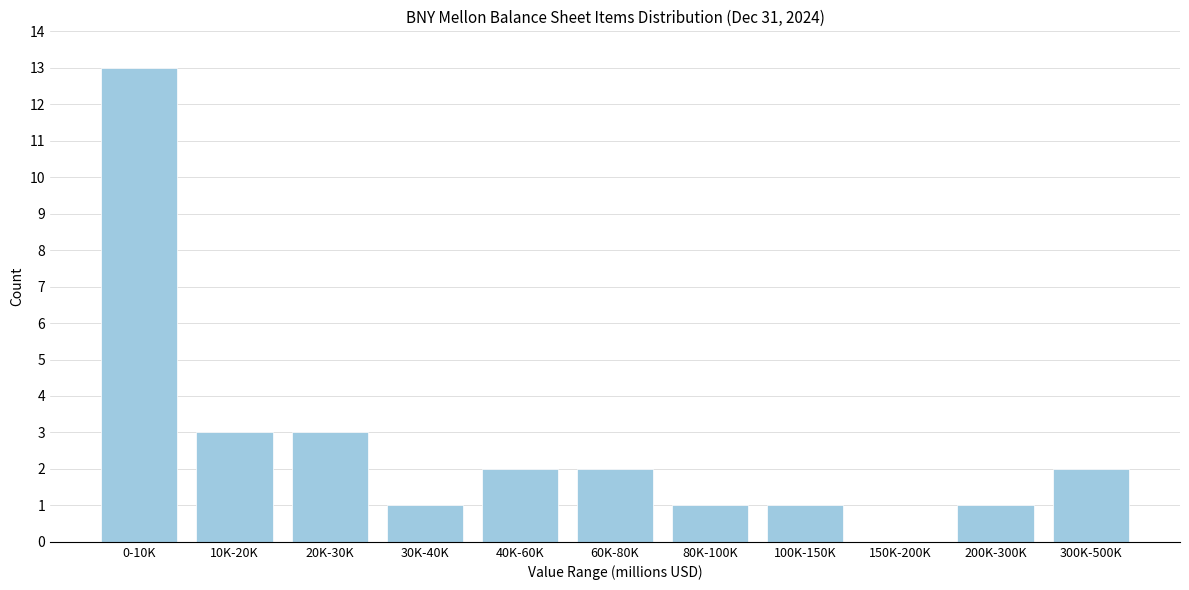

Reading left to right, what are all the values shown in this chart?

0-10K=13	10K-20K=3	20K-30K=3	30K-40K=1	40K-60K=2	60K-80K=2	80K-100K=1	100K-150K=1	150K-200K=0	200K-300K=1	300K-500K=2